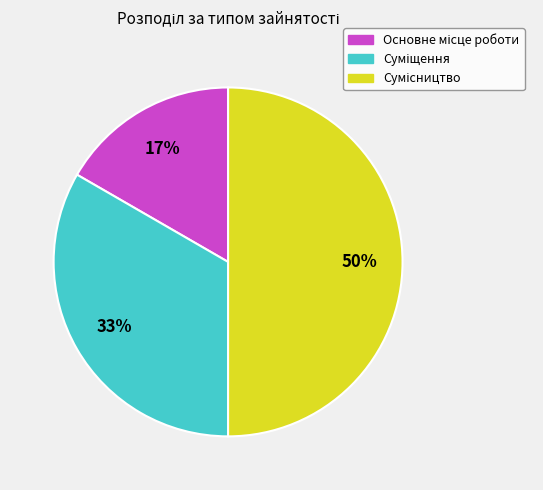

To the nearest percent, what is the difference between the largest and smallest slice percentages?

33%